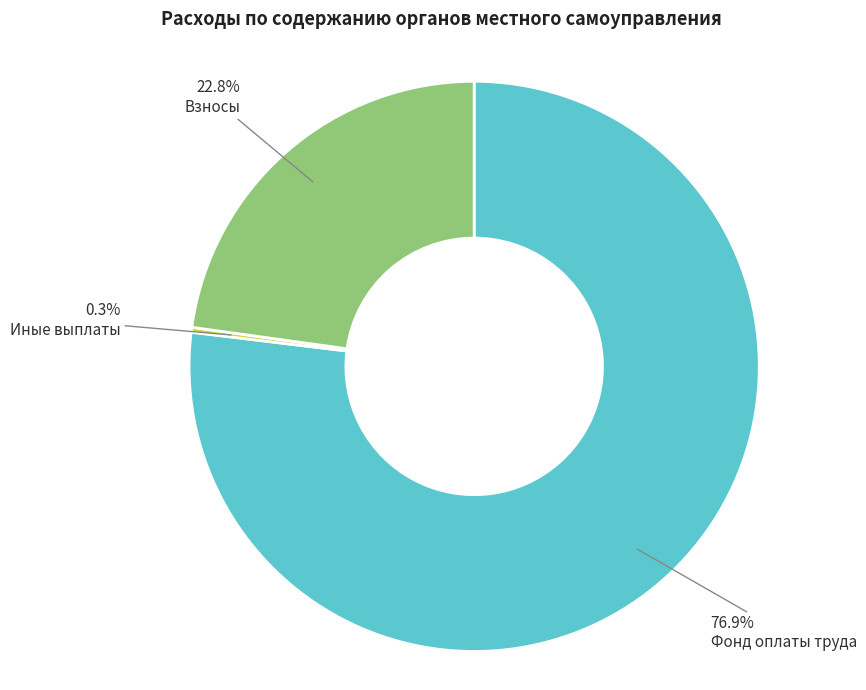

Is there a majority slice in this chart?

Yes